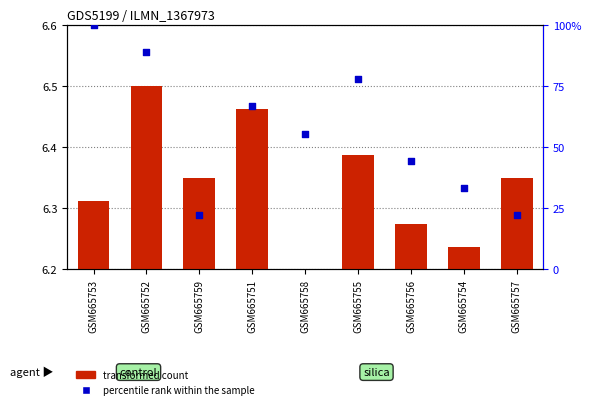

Which series contains the lowest Y value?

transformed count